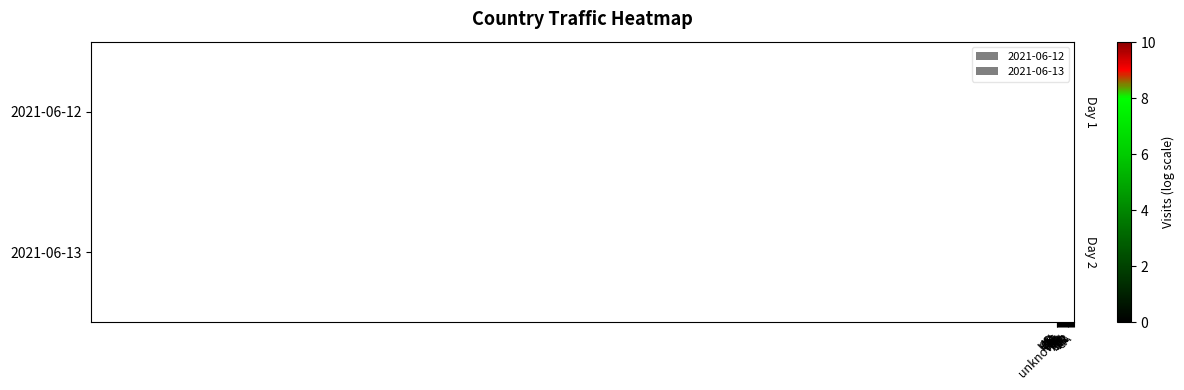

Which category has the lowest value across all series?

HR